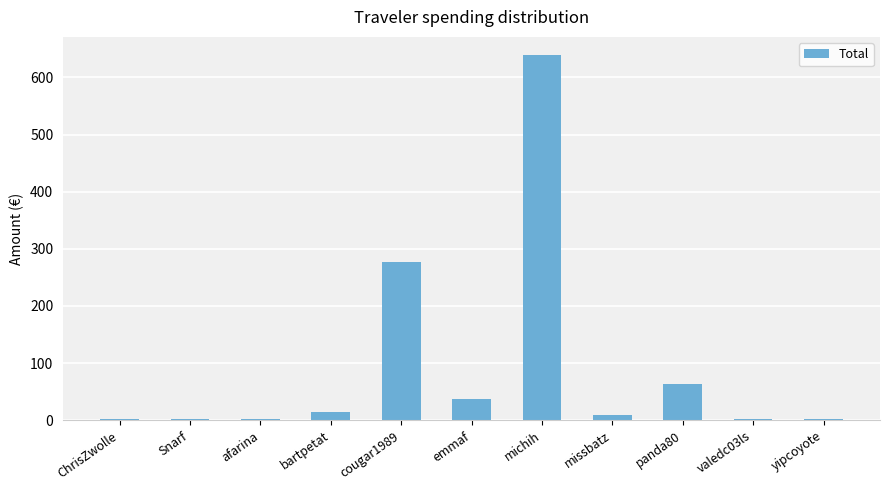

What value does the data have at emmaf?

36.7